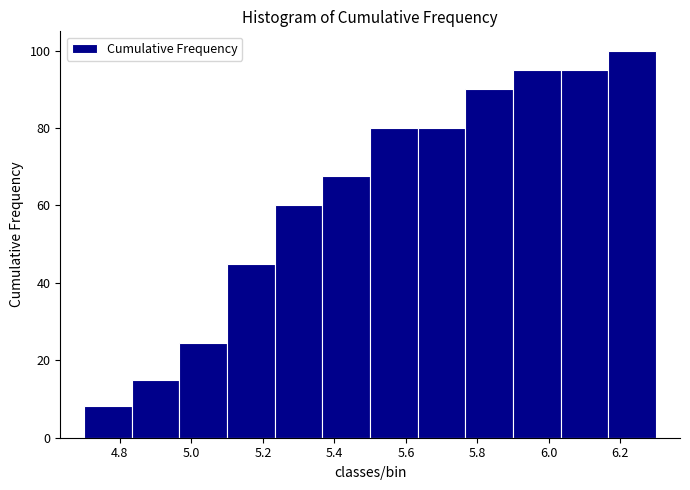

Reading left to right, list every bar in this chart as the range it spans on the x-axis followed by its height. Neither the bar edges nor the heights are printed on the chart, so give them approximately, as read against the axes.

4.70 to 4.84: 8
4.84 to 4.96: 16
4.96 to 5.10: 24
5.10 to 5.24: 46
5.24 to 5.36: 60
5.36 to 5.50: 68
5.50 to 5.64: 80
5.64 to 5.76: 80
5.76 to 5.90: 90
5.90 to 6.04: 96
6.04 to 6.16: 96
6.16 to 6.30: 100